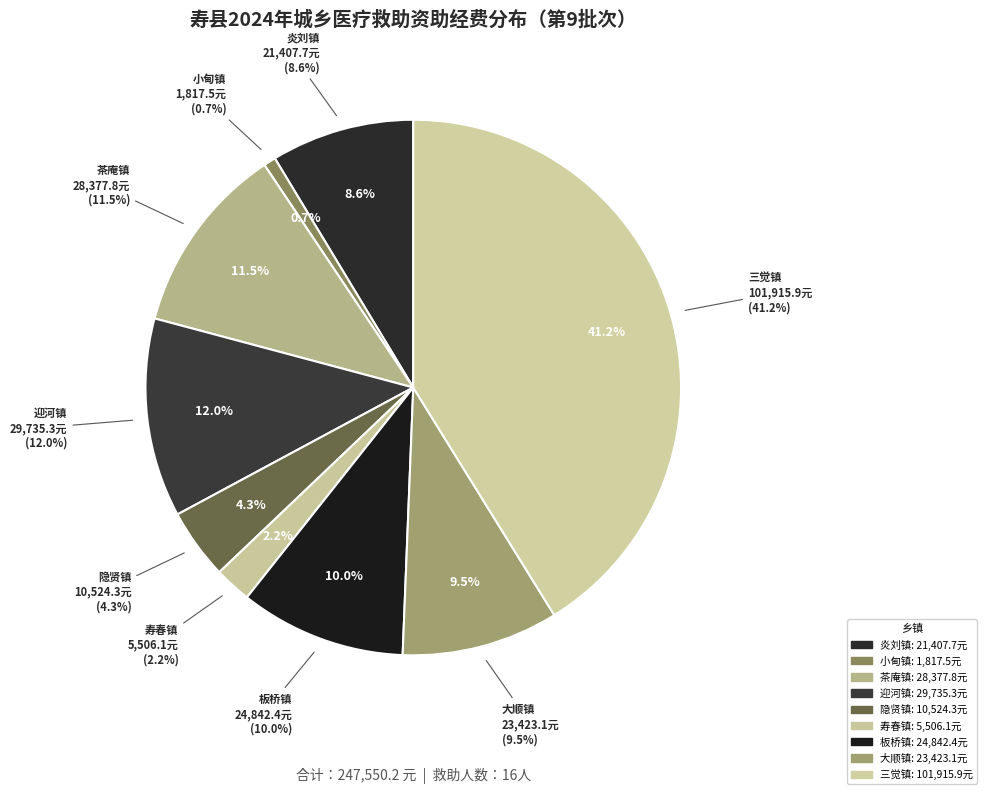

Which slice is the largest?

三觉镇